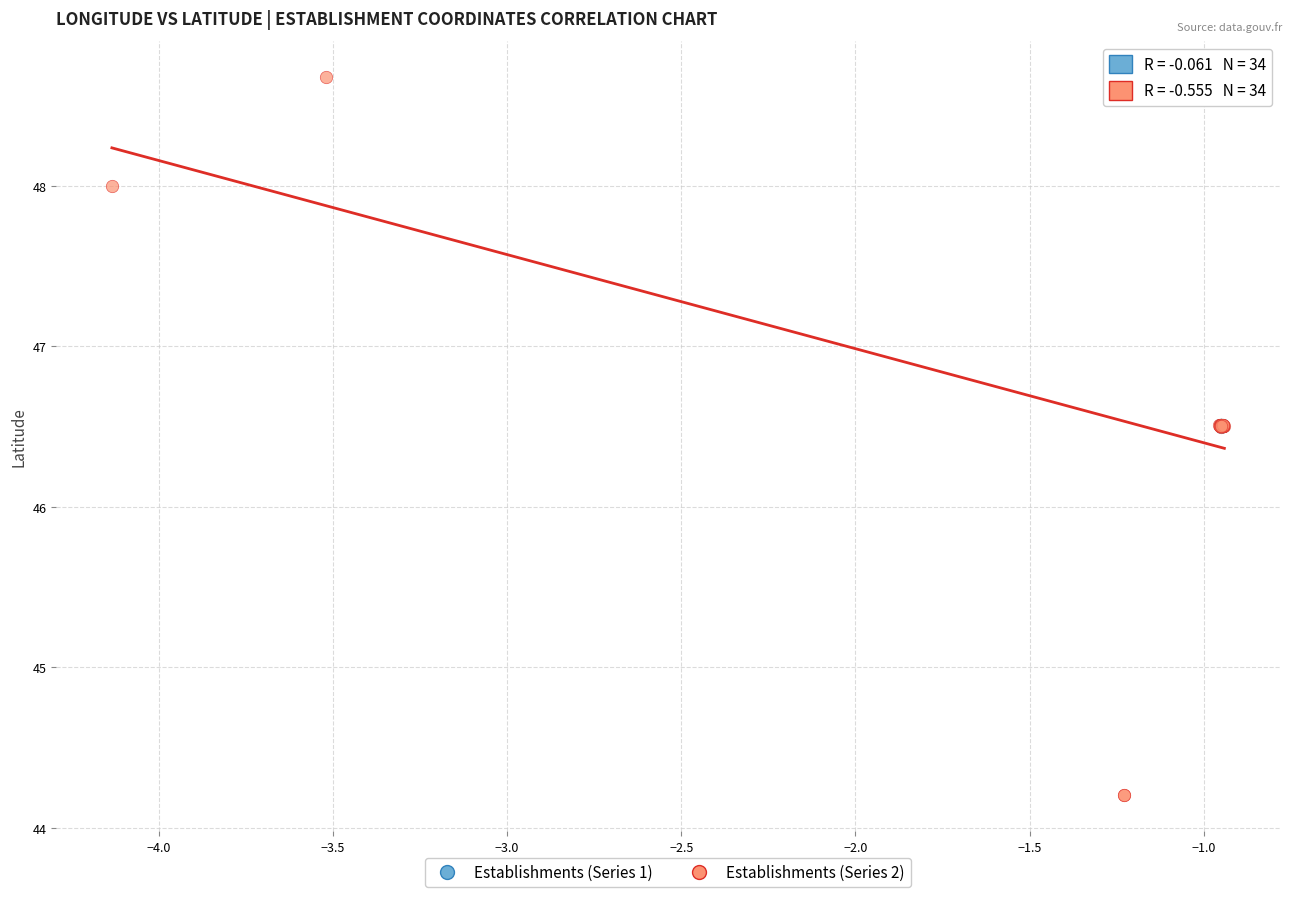

What are all the series names shown in the legend?

Establishments (Series 1), Establishments (Series 2)